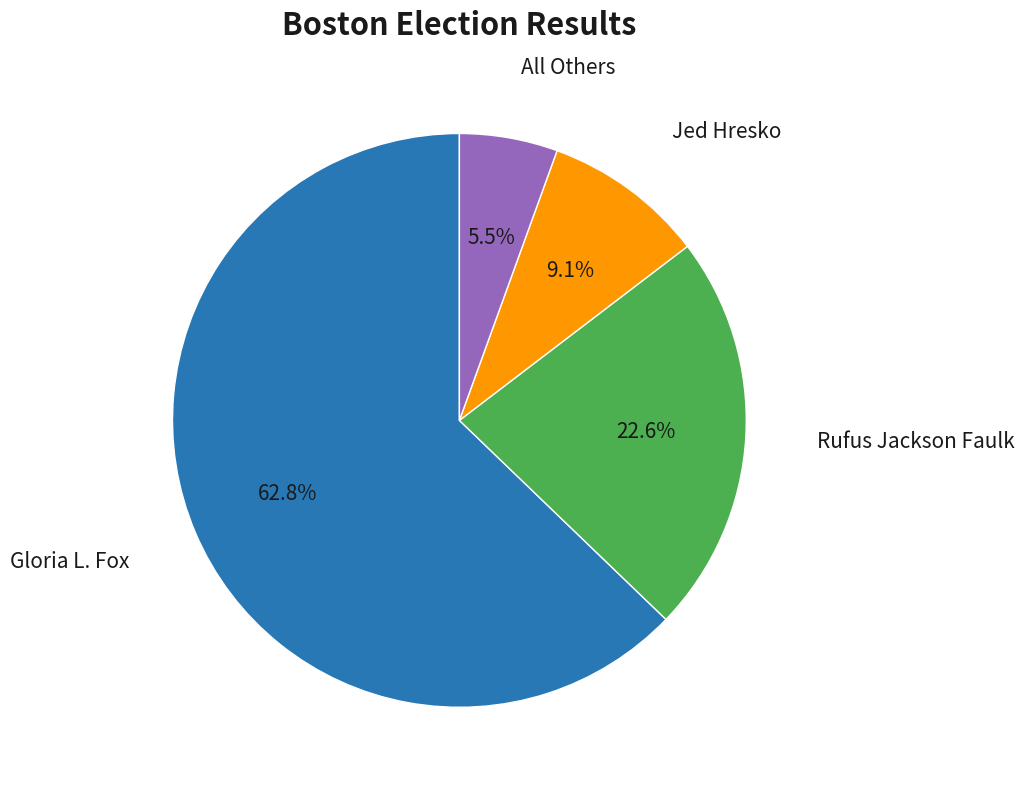

Is there any slice that represents more than half of the pie?

Yes